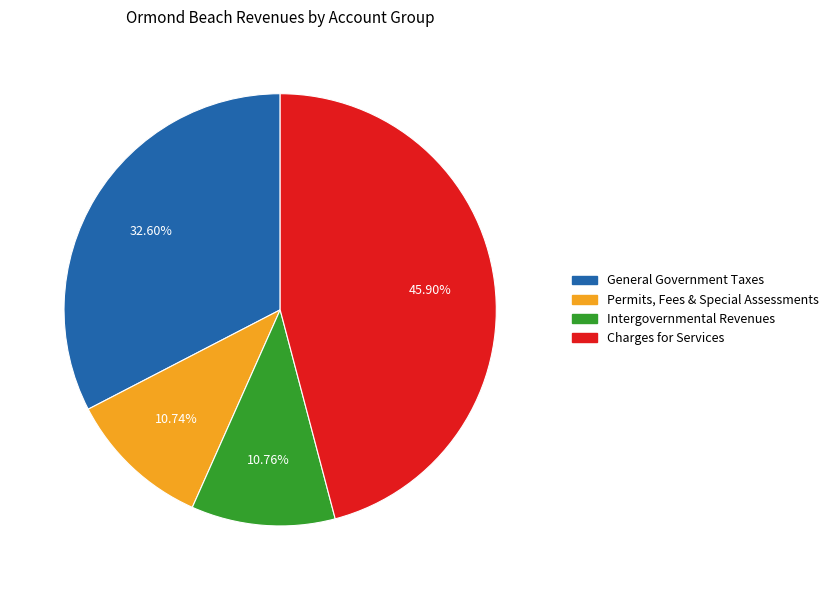

Is there any slice that represents more than half of the pie?

No